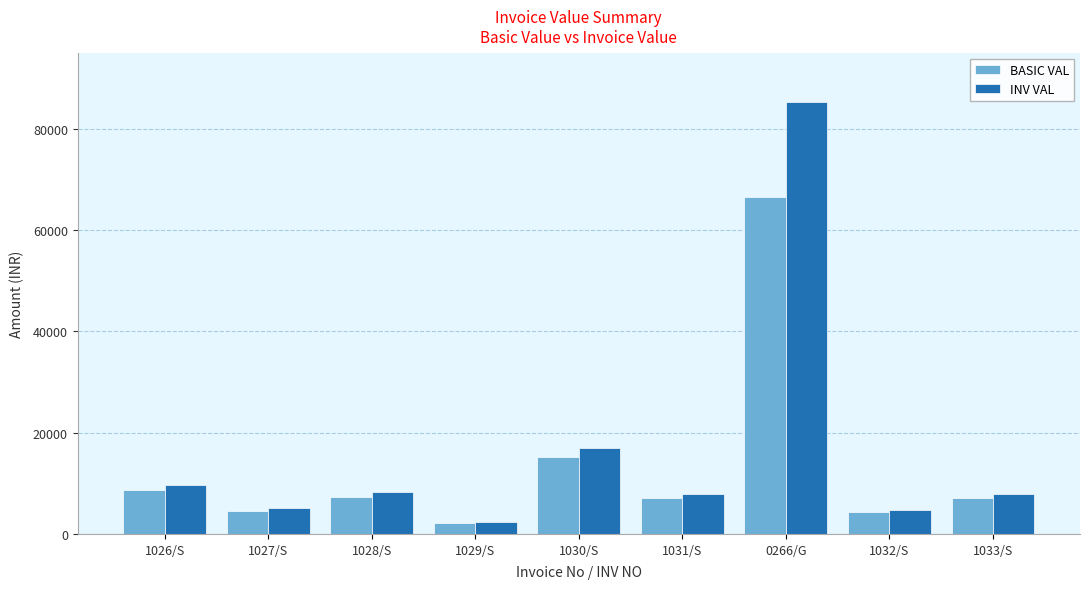

What is the average value of the BASIC VAL series?

13650.1